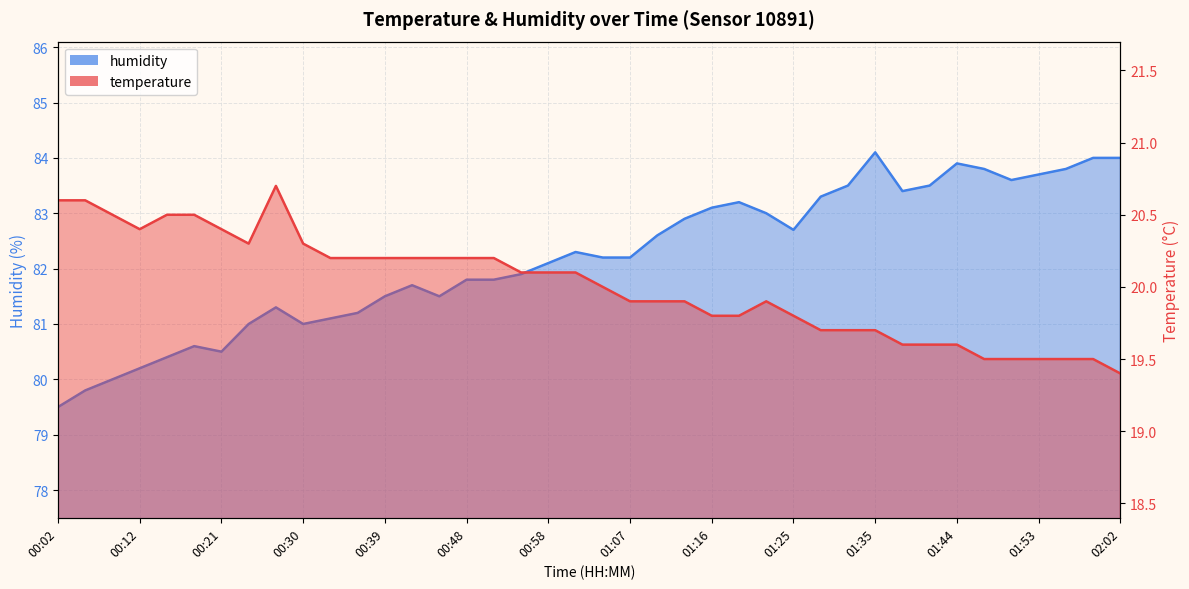

List the labels in order of temperature value, largest first.

00:27, 00:02, 00:05, 00:08, 00:15, 00:18, 00:12, 00:21, 00:24, 00:30, 00:33, 00:36, 00:39, 00:42, 00:45, 00:48, 00:51, 00:54, 00:58, 01:01, 01:04, 01:07, 01:10, 01:13, 01:22, 01:16, 01:19, 01:25, 01:28, 01:32, 01:35, 01:38, 01:41, 01:44, 01:47, 01:50, 01:53, 01:56, 01:59, 02:02